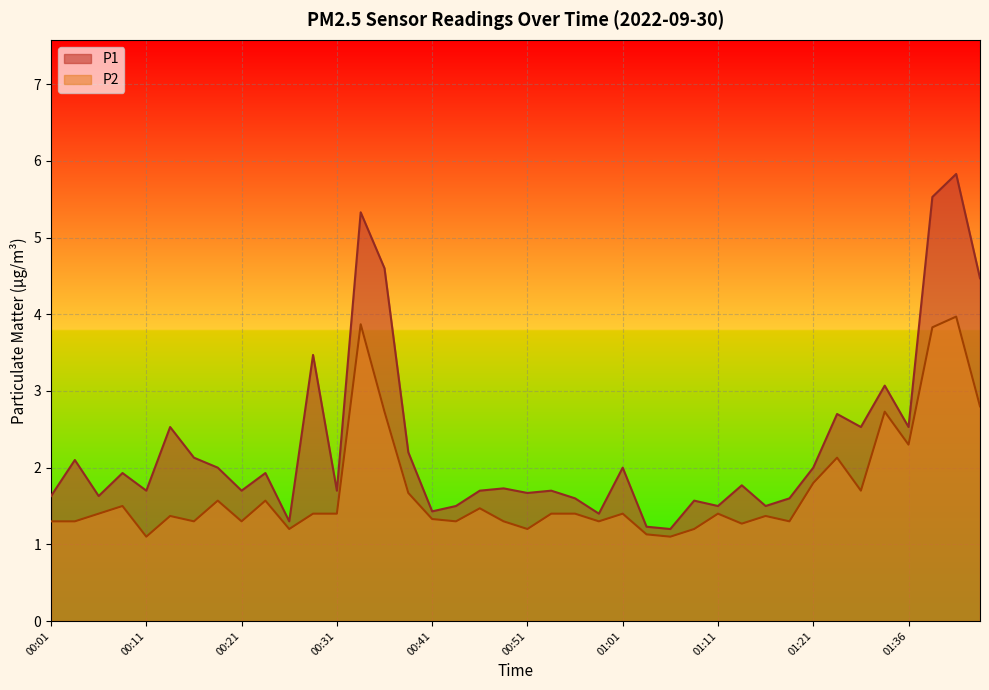

What are all the series names shown in the legend?

P1, P2